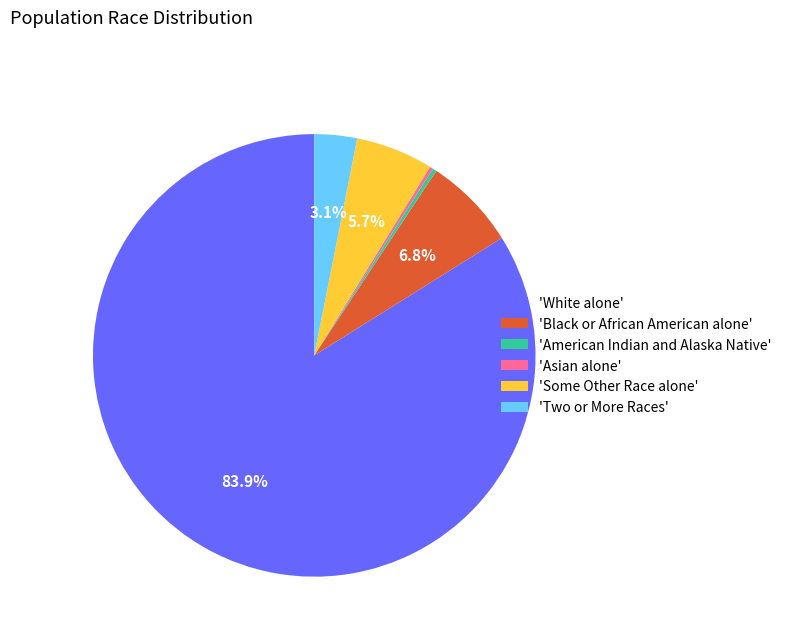

Which category accounts for the majority?

'White alone'